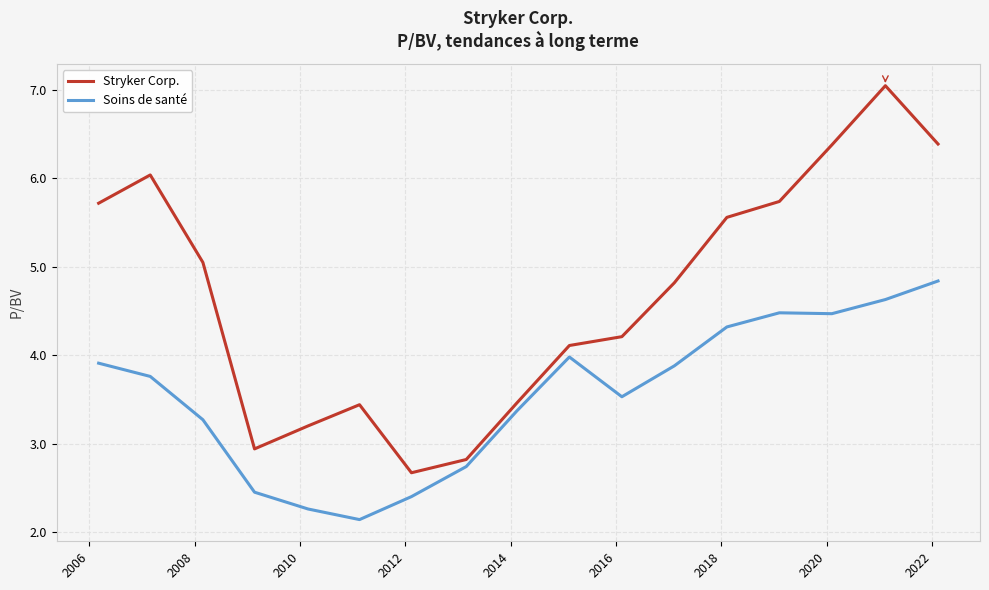

True or false: Stryker Corp. and Soins de santé intersect in this chart.

False